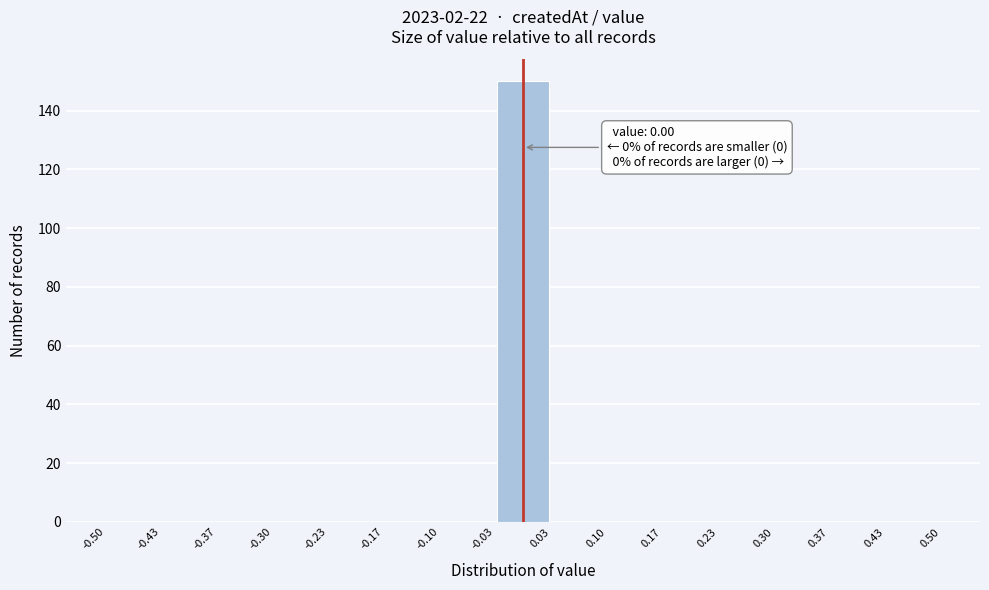

Over which range of the x-axis is the bar tallest?

-0.03 to 0.03